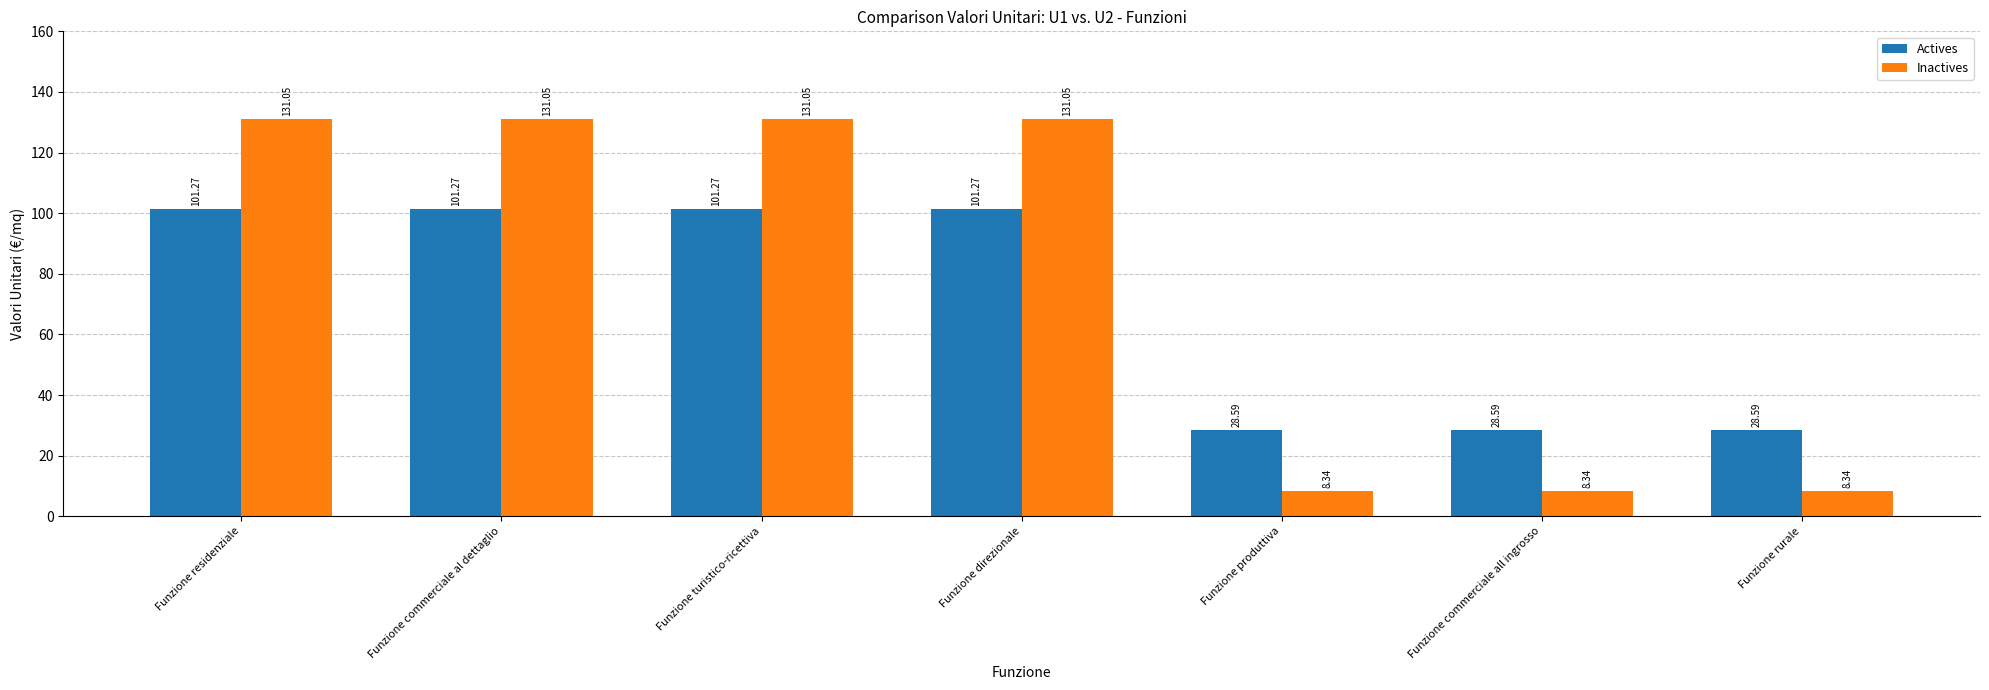

How many distinct data groups are displayed?

2